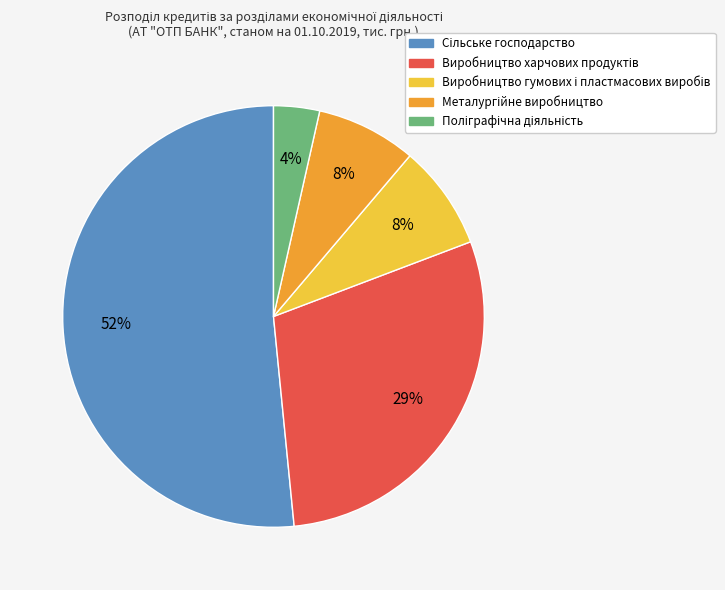

Is there a majority slice in this chart?

Yes